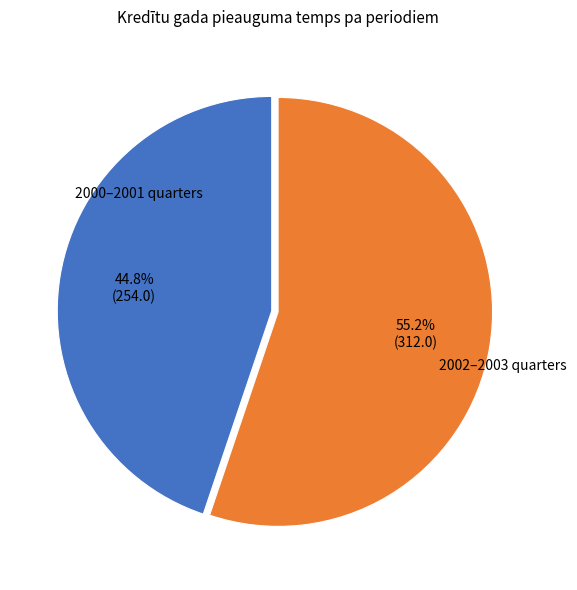

Does any single category account for the majority?

Yes